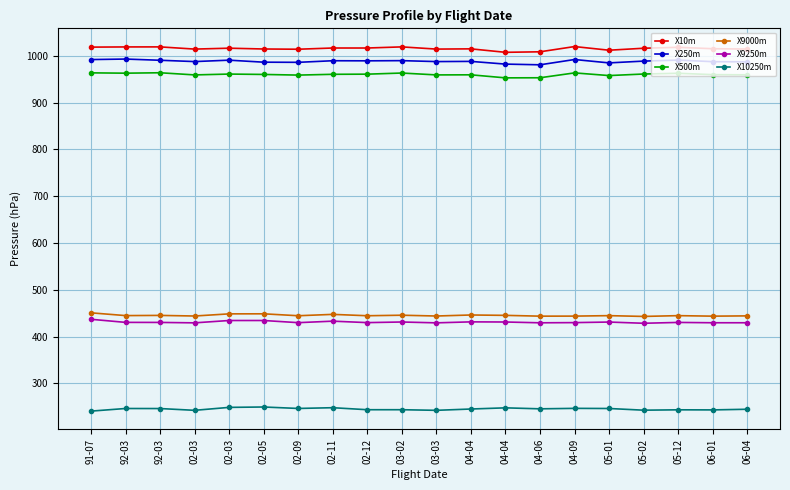

At which category does X250m reach its first local peak?

92-03